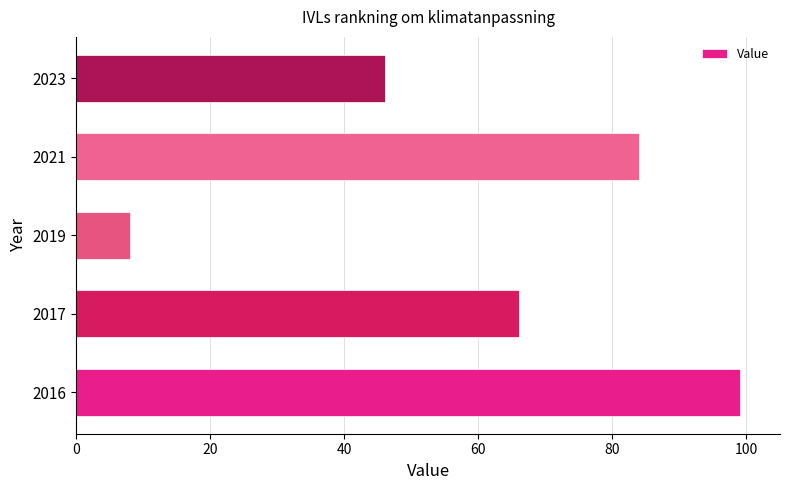

Reading bottom to top, transcribe all the data shown in this chart.

2016=99	2017=66	2019=8	2021=84	2023=46